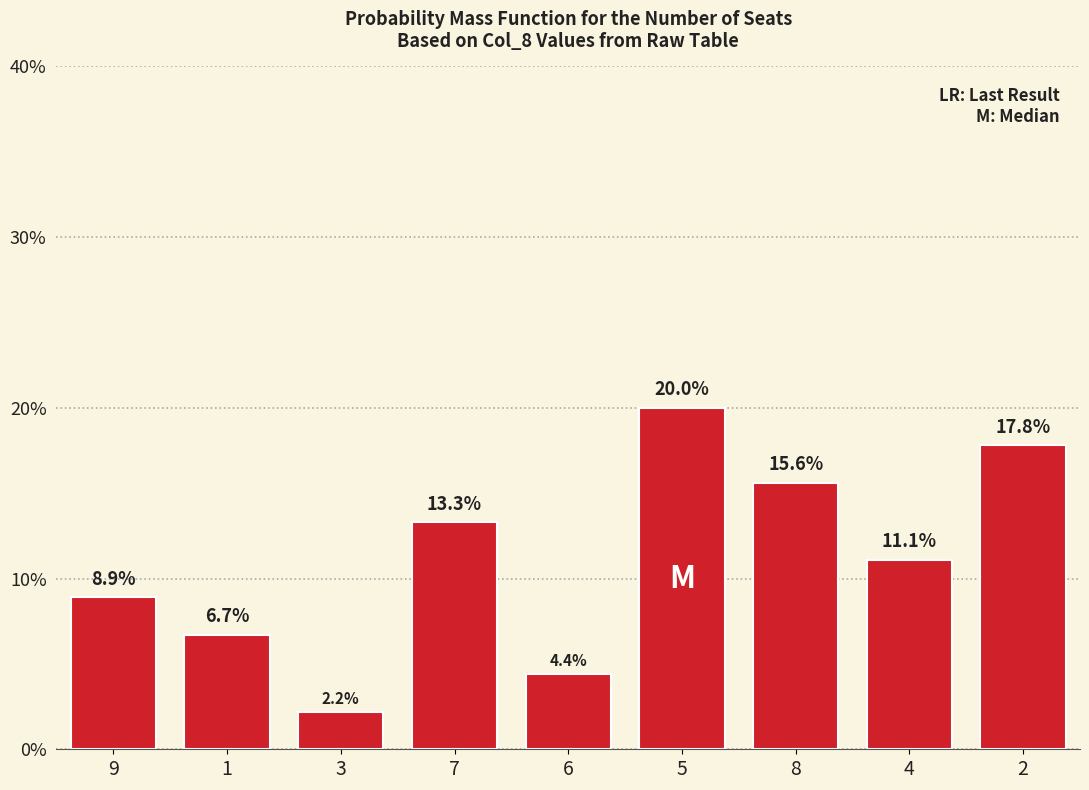

How many categories are shown in the chart?

9